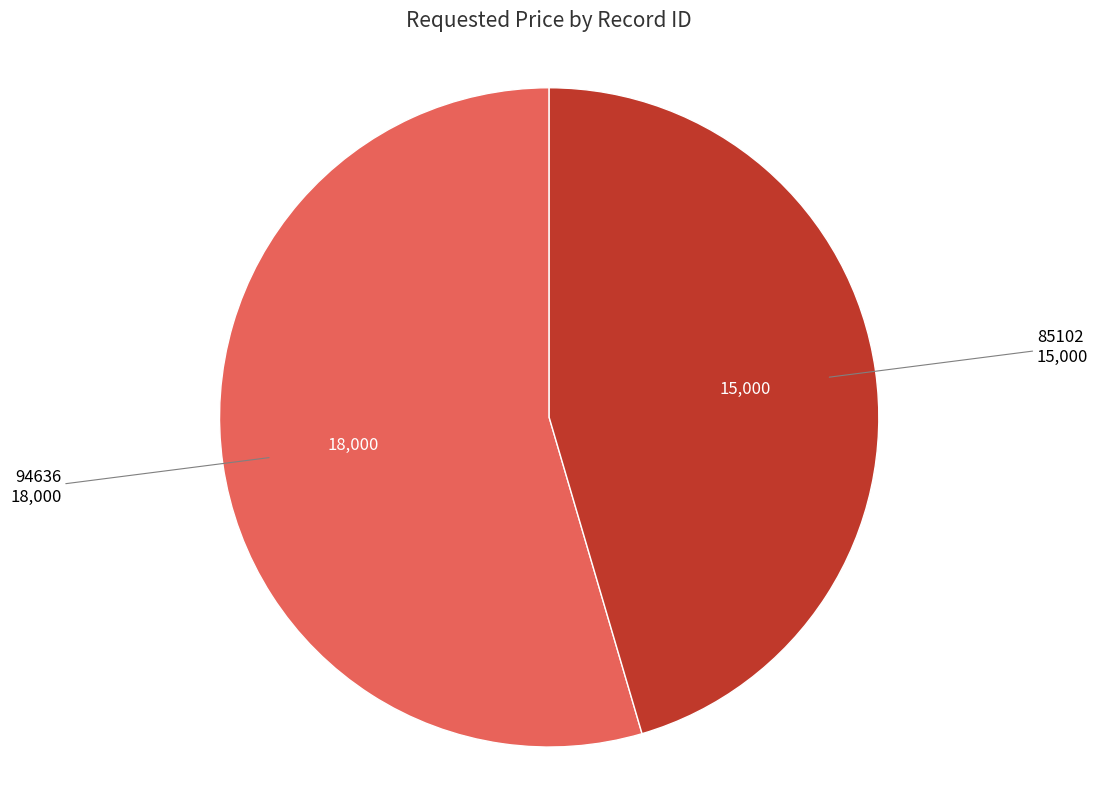

Rank the categories by value from highest to lowest.

94636, 85102